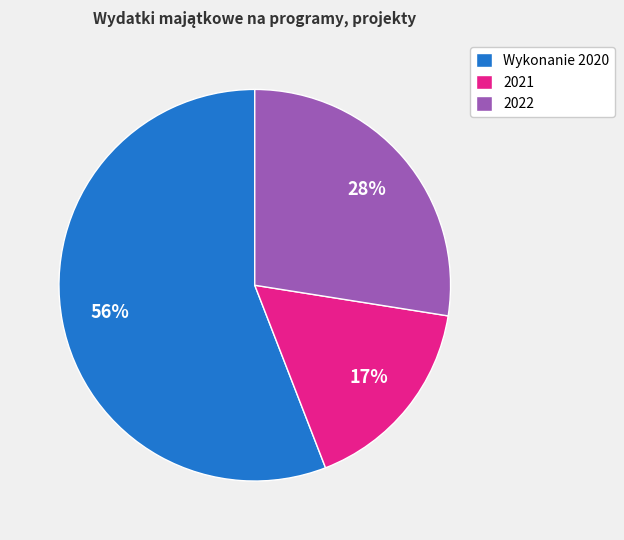

How many slices are in this pie chart?

3